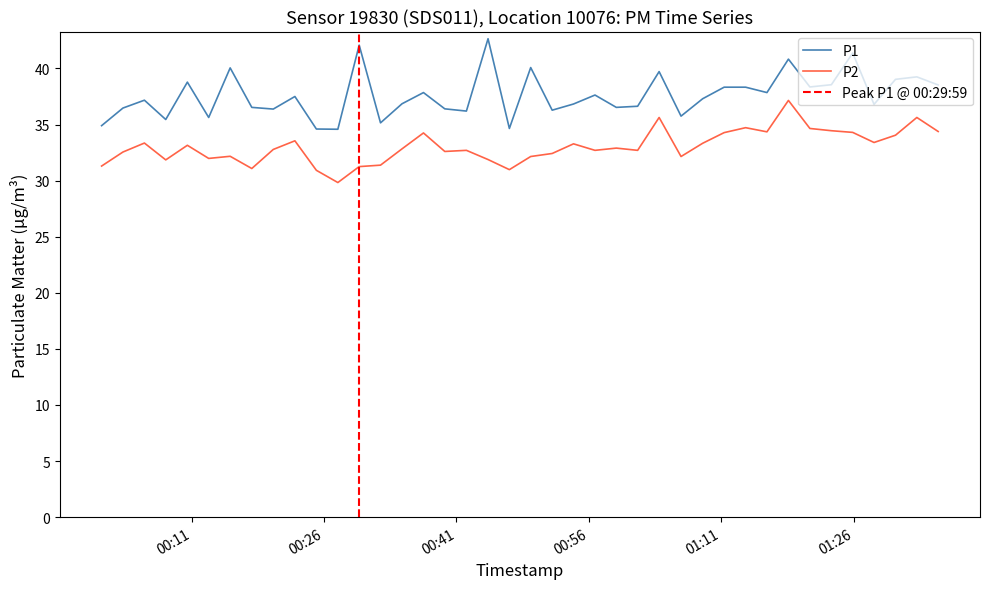

What is the total value across all series at 2023-11-19T00:29:59?

73.3